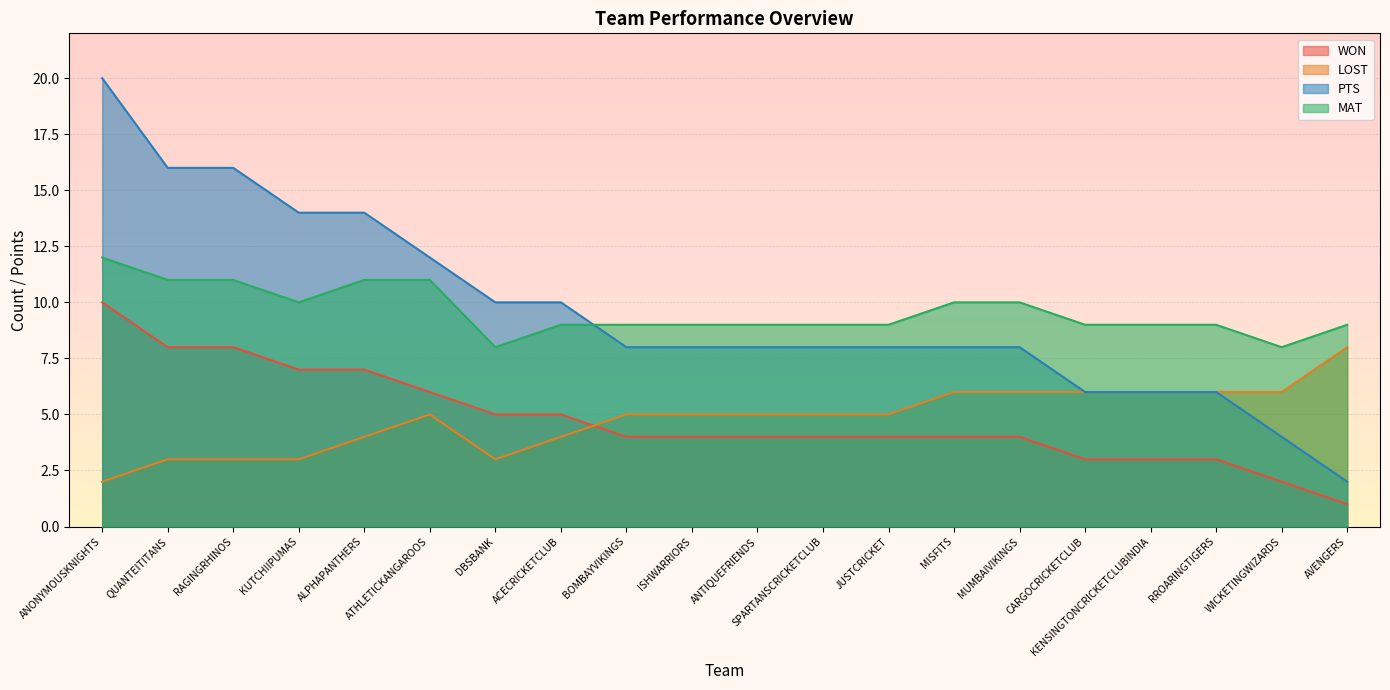

Reading left to right, extract all data points from this chart.

WON: 10	8	8	7	7	6	5	5	4	4	4	4	4	4	4	3	3	3	2	1
LOST: 2	3	3	3	4	5	3	4	5	5	5	5	5	6	6	6	6	6	6	8
PTS: 20	16	16	14	14	12	10	10	8	8	8	8	8	8	8	6	6	6	4	2
MAT: 12	11	11	10	11	11	8	9	9	9	9	9	9	10	10	9	9	9	8	9